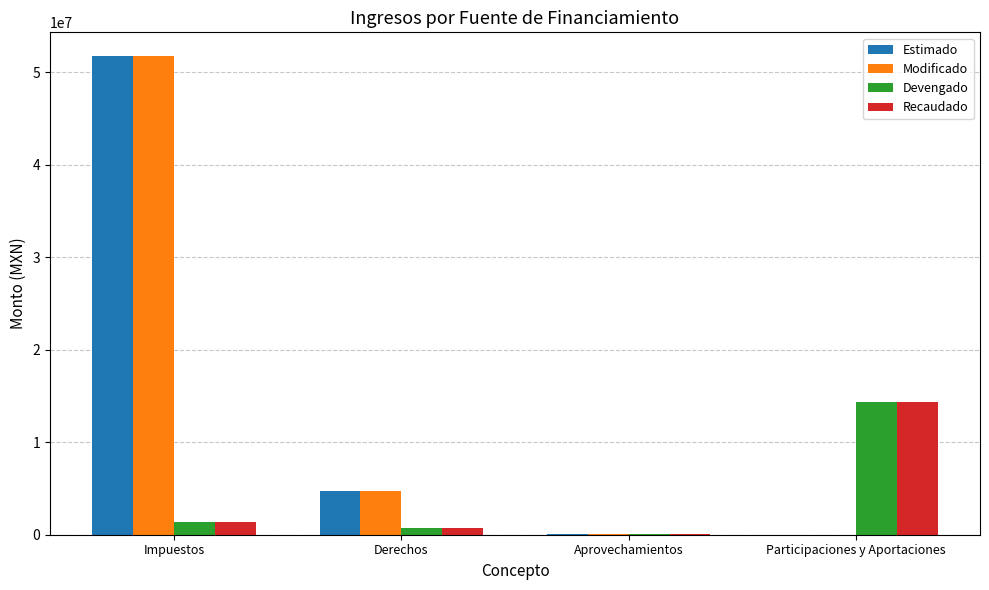

What is the approximate value of Estimado at Impuestos?

51718527.9